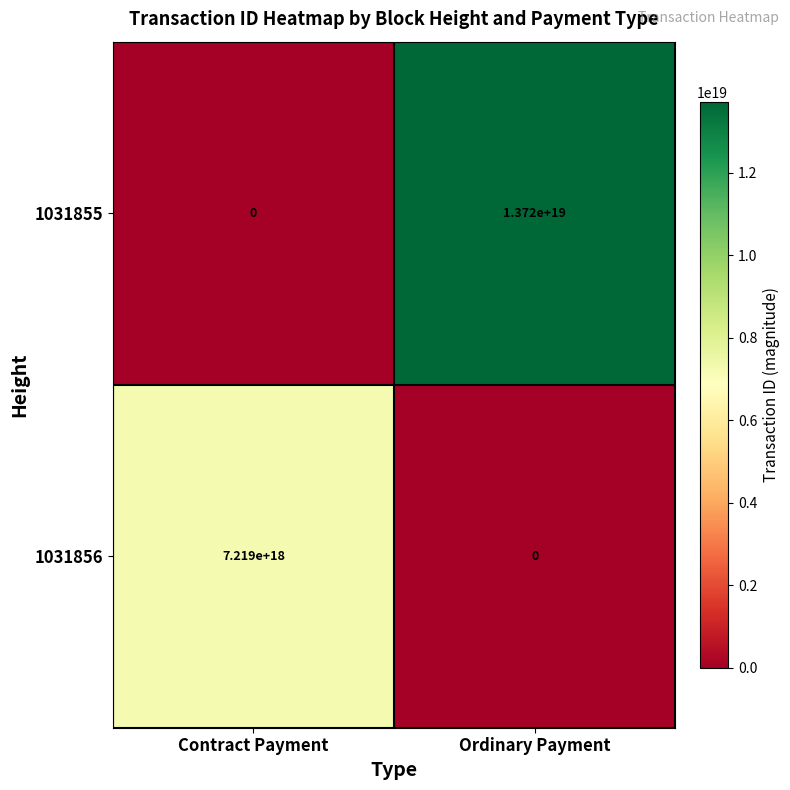

Rank the series by their average value, from lowest to highest.

1031856, 1031855